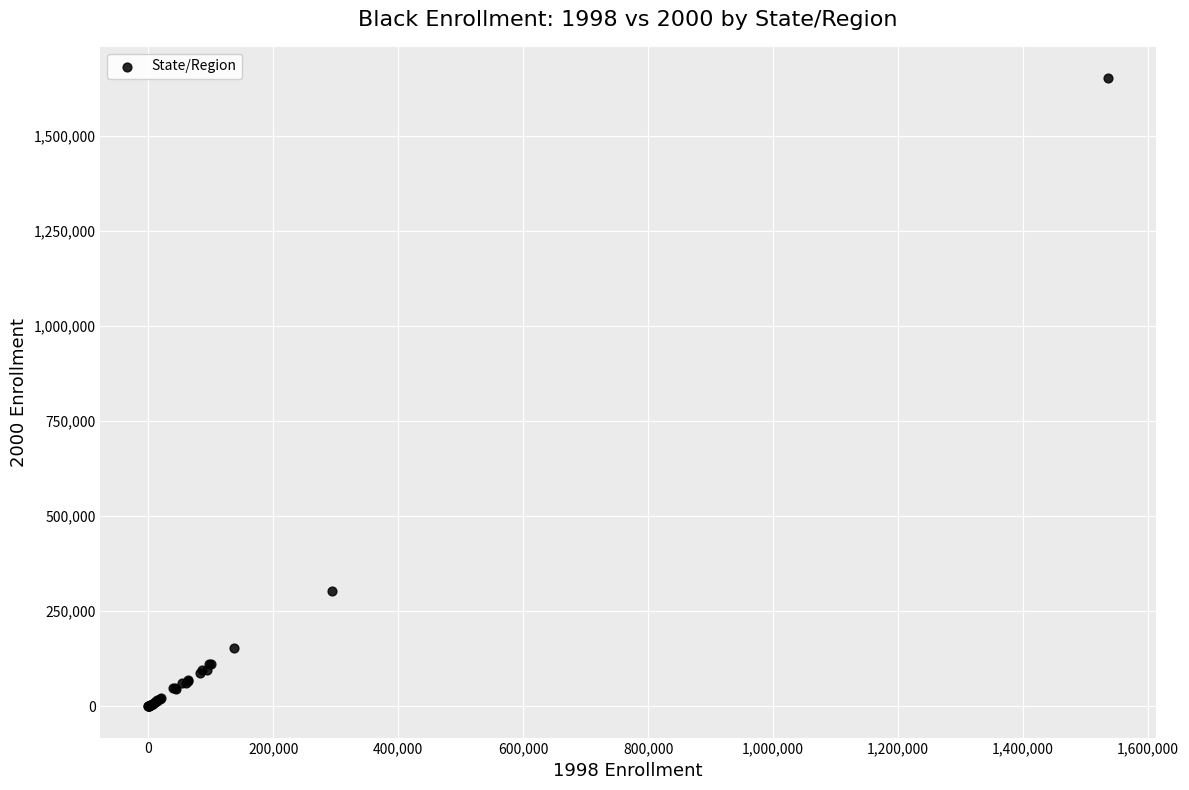

What Y value in the scatter plot is closest to 825994?

304234